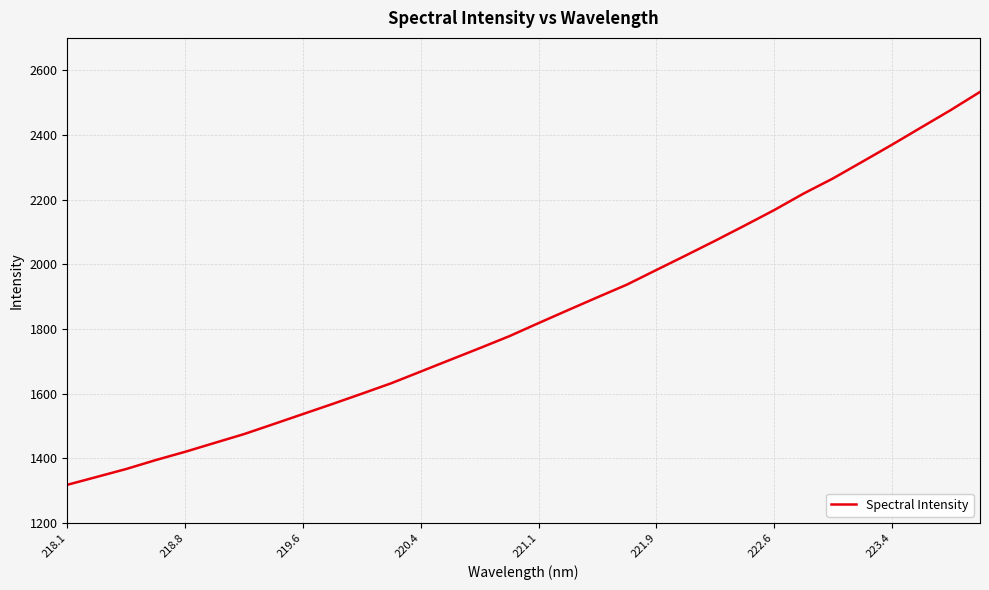

What is the minimum value shown in the chart?

1318.2